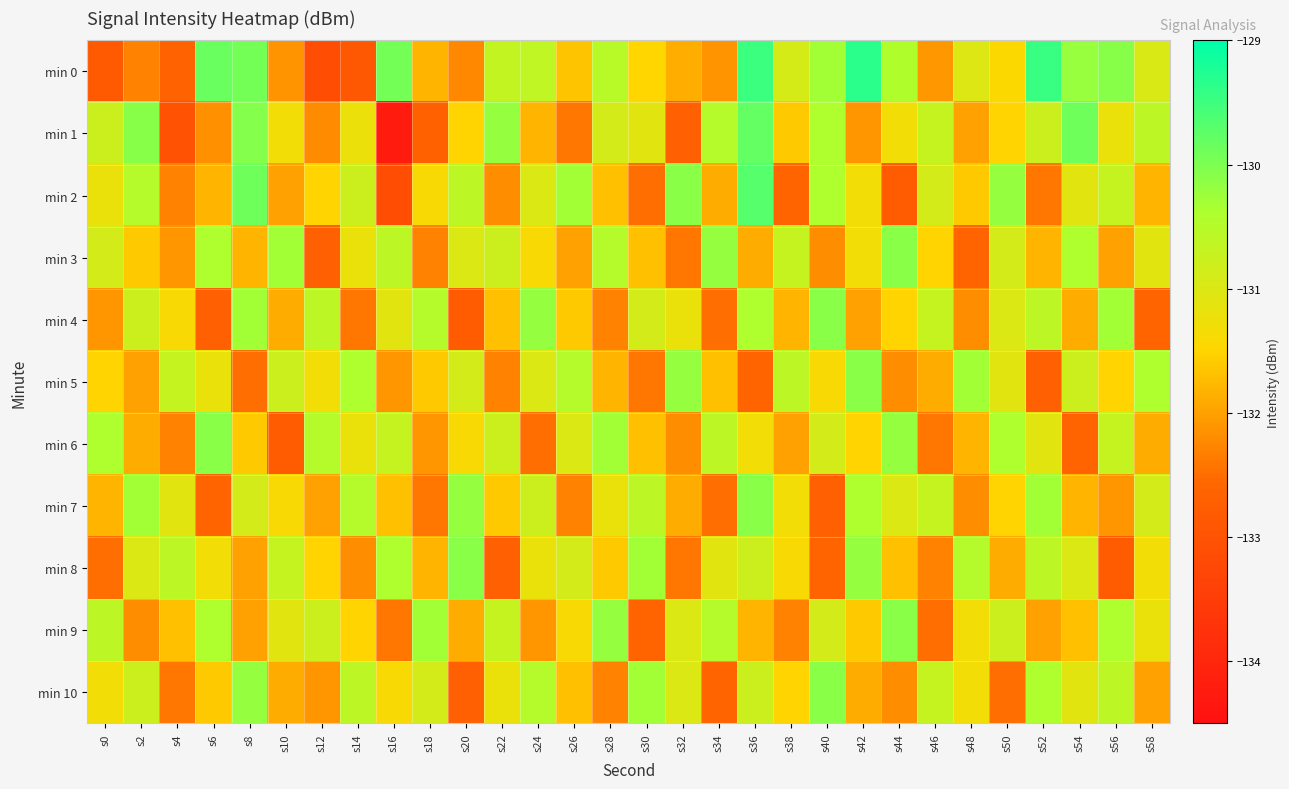

At s22, list the series in order from smallest to largest.

min 8, min 5, min 2, min 4, min 7, min 10, min 3, min 6, min 9, min 0, min 1